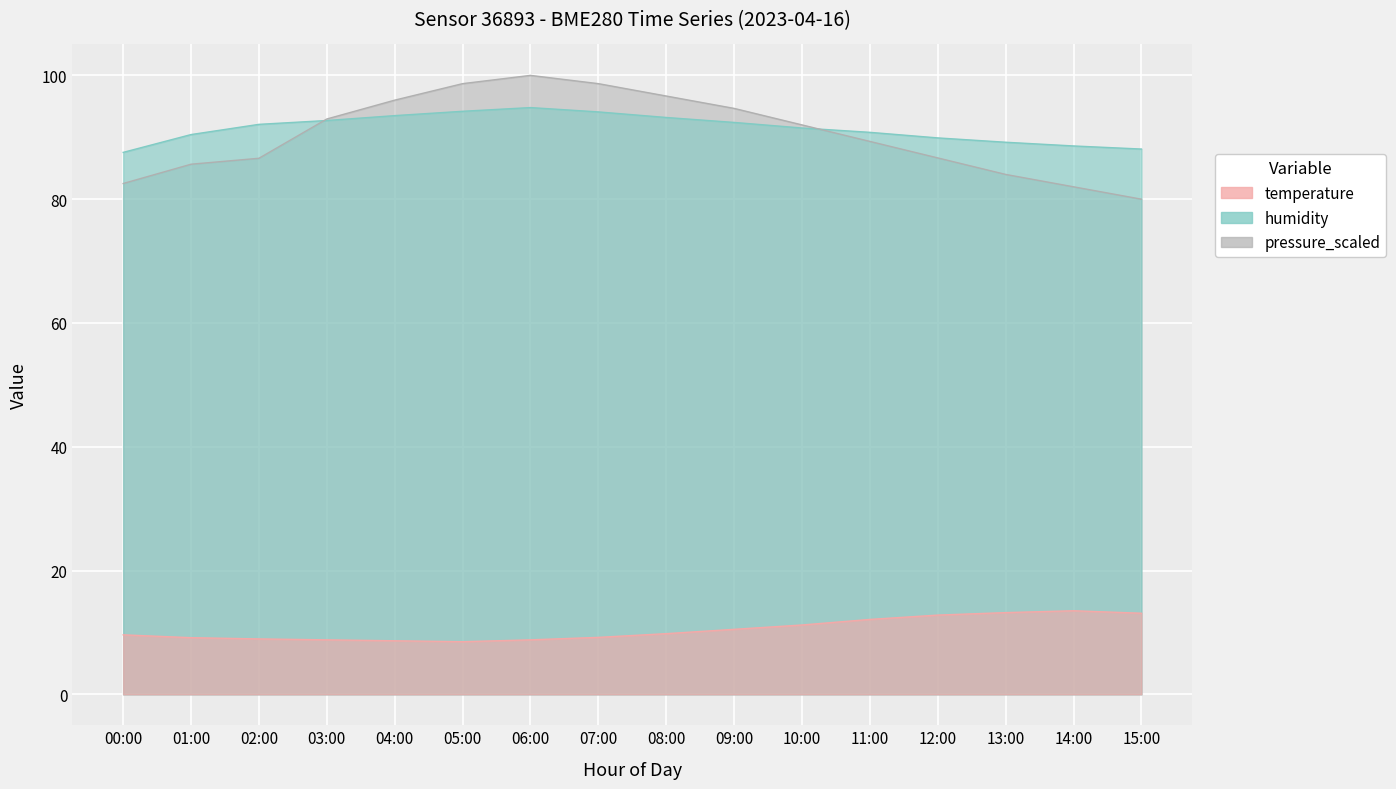

True or false: temperature and pressure_scaled intersect in this chart.

False